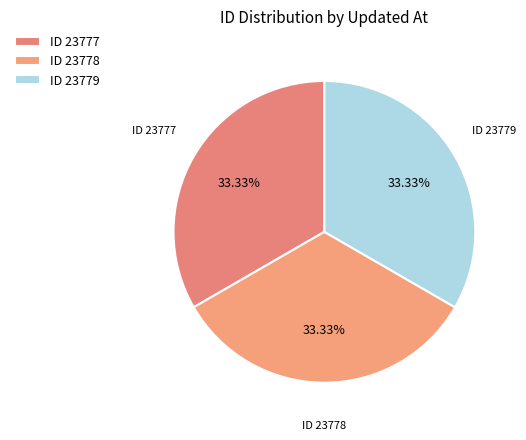

How many slices are in this pie chart?

3